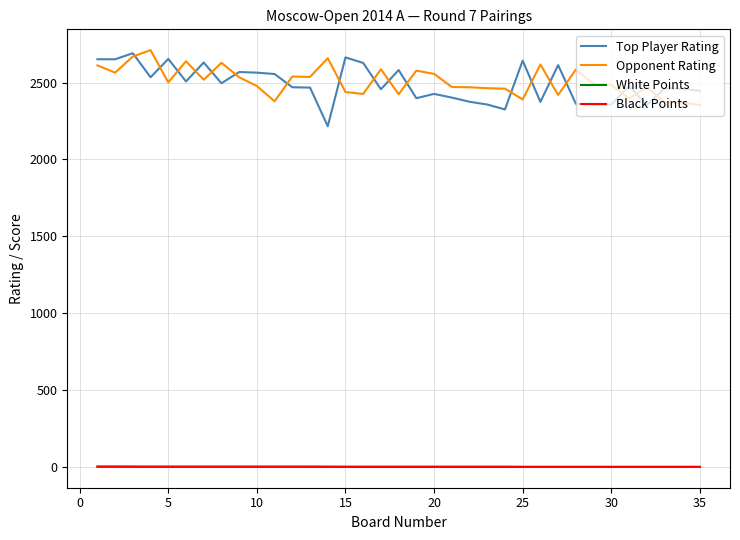

True or false: Black Points and Top Player Rating cross at least once.

False